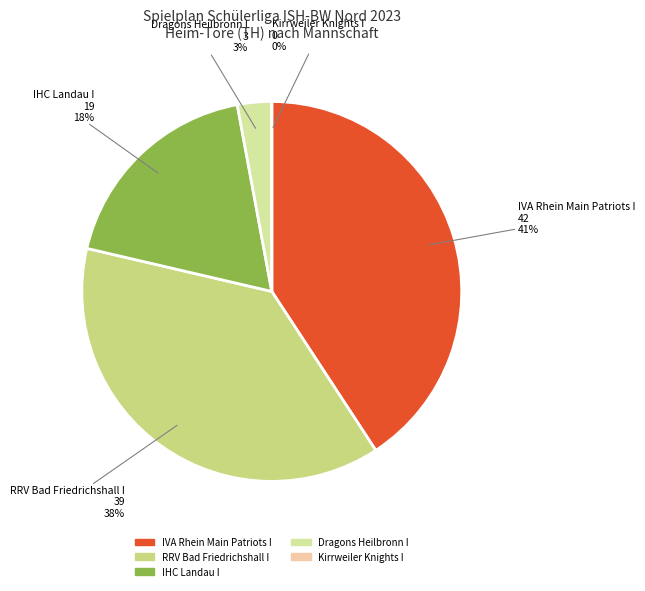

Which slice is the largest?

IVA Rhein Main Patriots I